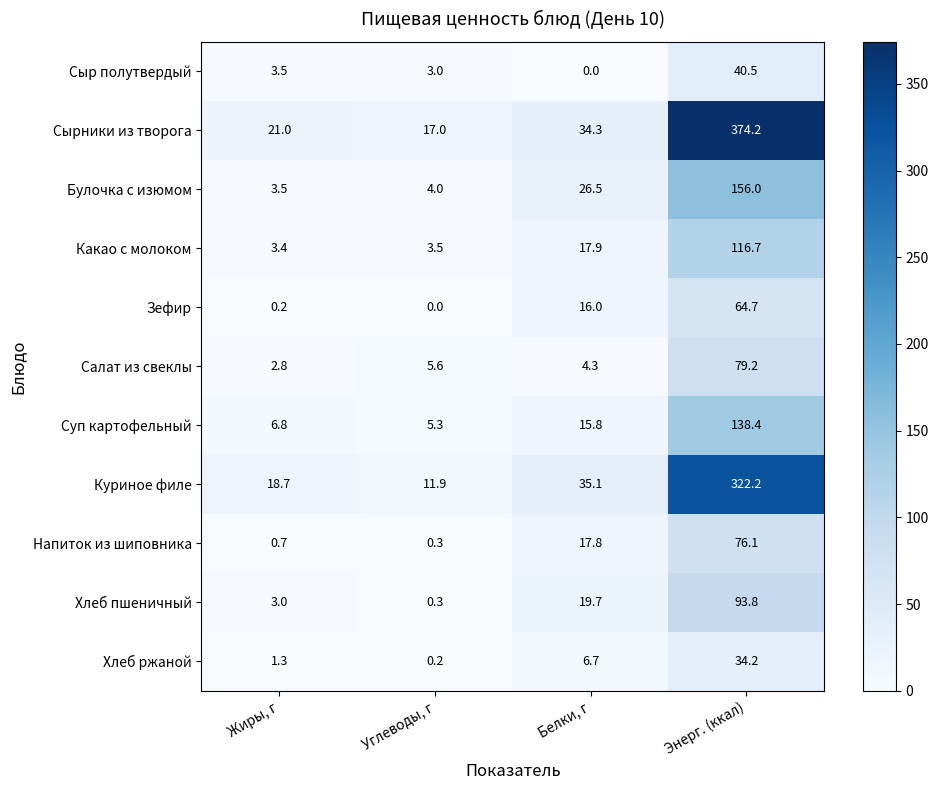

Rank the series by their maximum value, from lowest to highest.

Хлеб ржаной, Сыр полутвердый, Зефир, Напиток из шиповника, Салат из свеклы, Хлеб пшеничный, Какао с молоком, Суп картофельный, Булочка с изюмом, Куриное филе, Сырники из творога